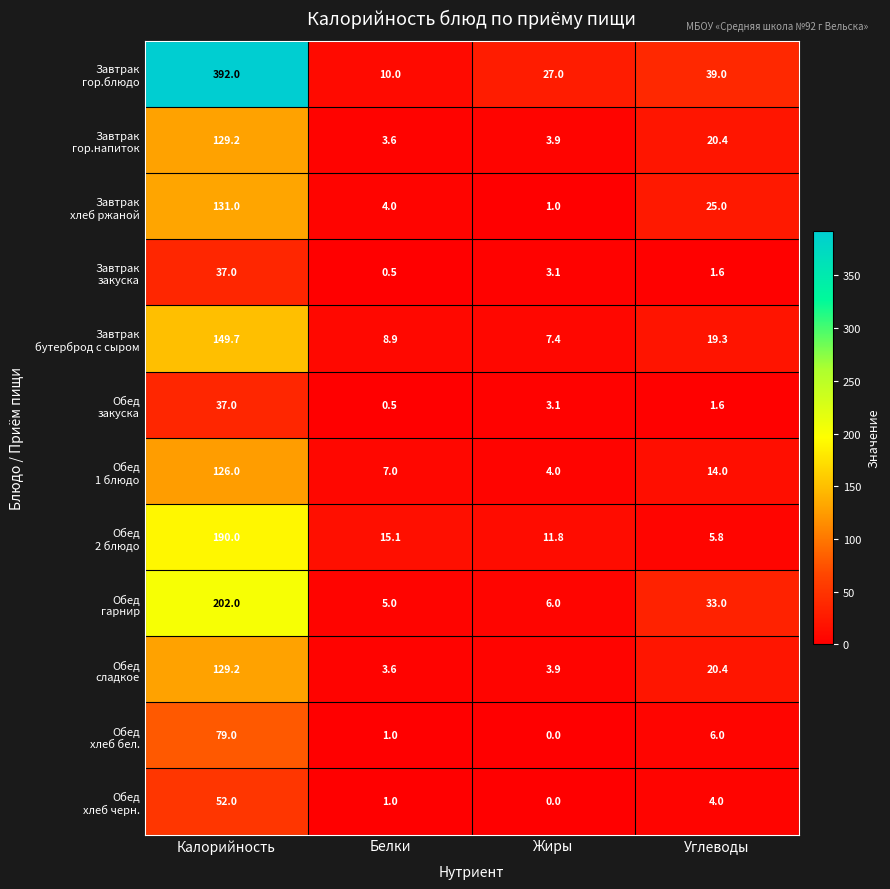

What is the greatest value displayed?

392.0